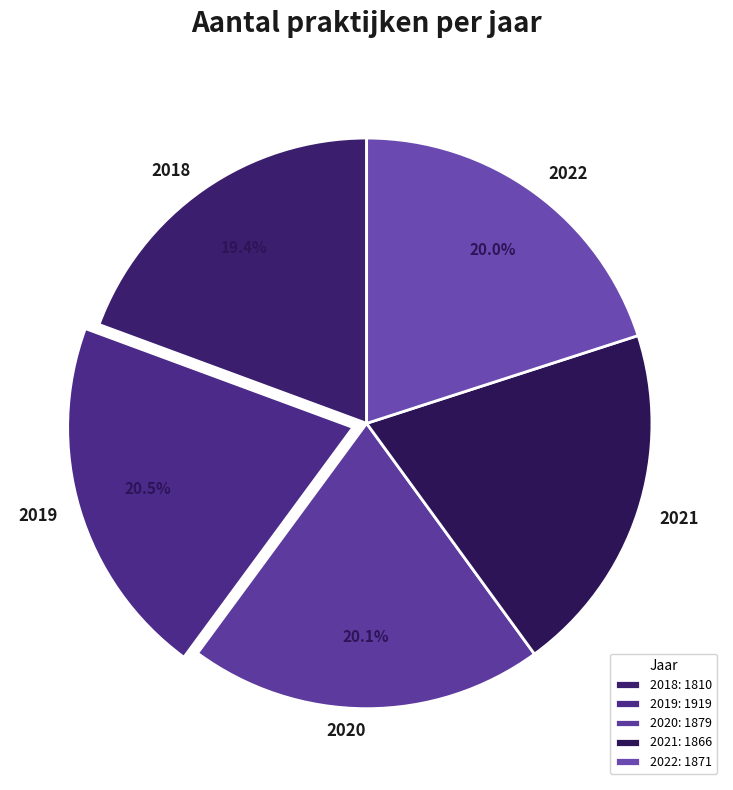

Is the sum of 2018 and 2019 greater than half?

No